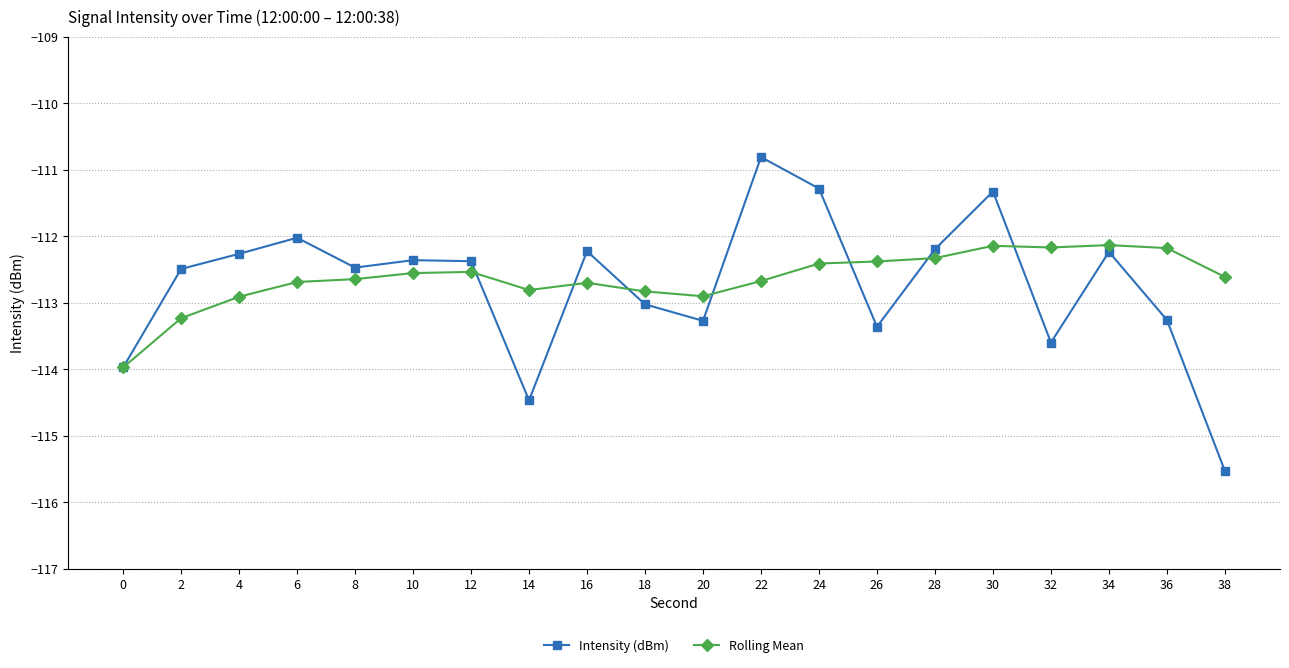

Is it true that Rolling Mean equals -150.9 at 14?

False